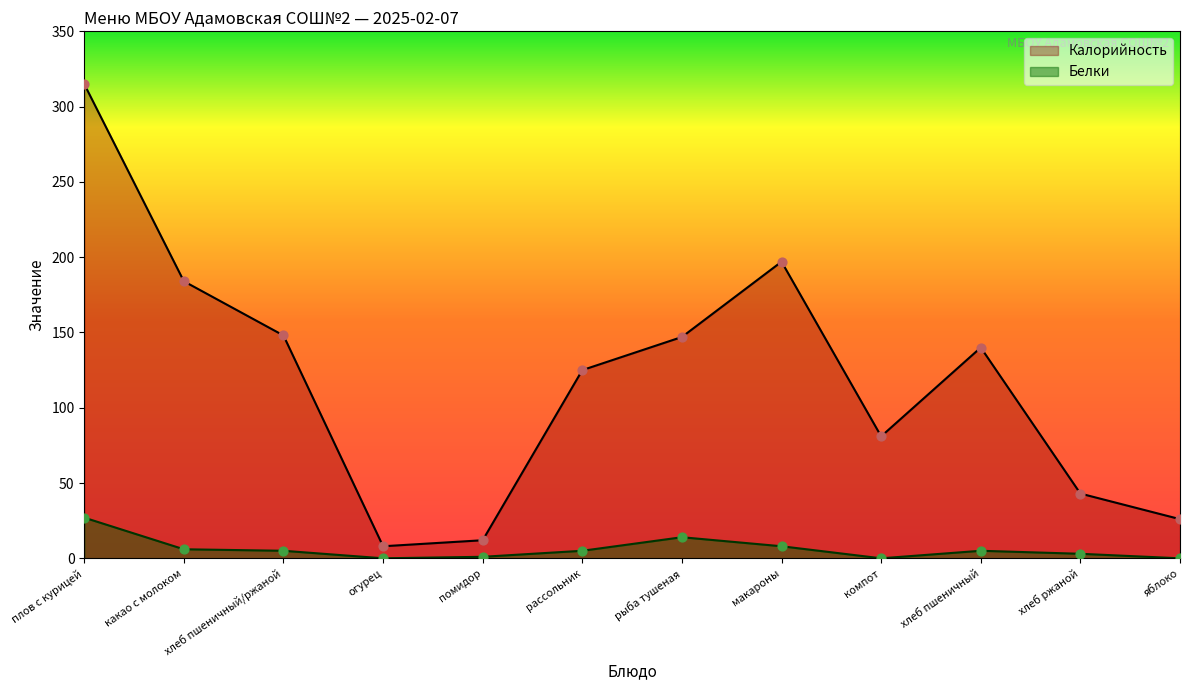

Which series contains the lowest Y value?

Белки